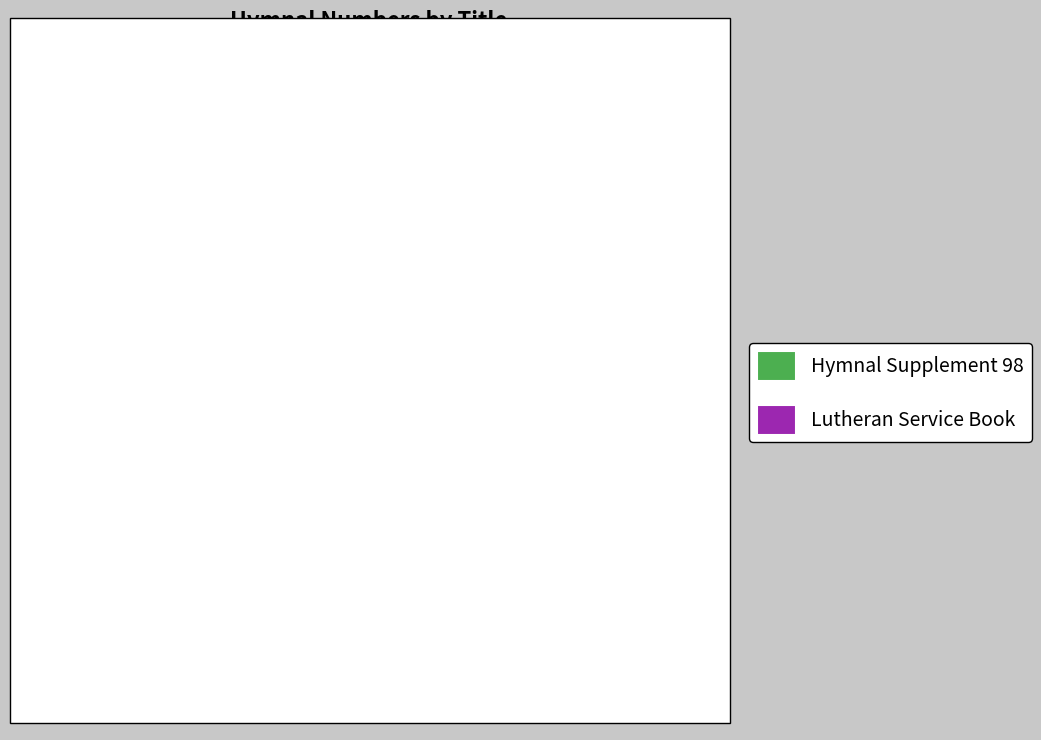

True or false: Lutheran Service Book accounts for 49% of the total.

True